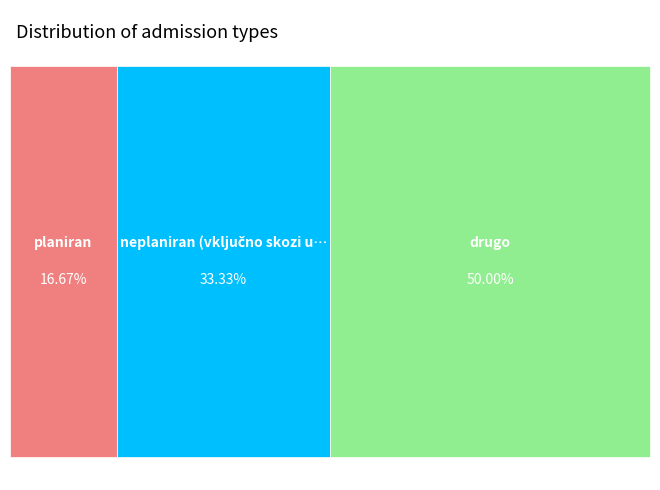

Which slice is the largest?

drugo